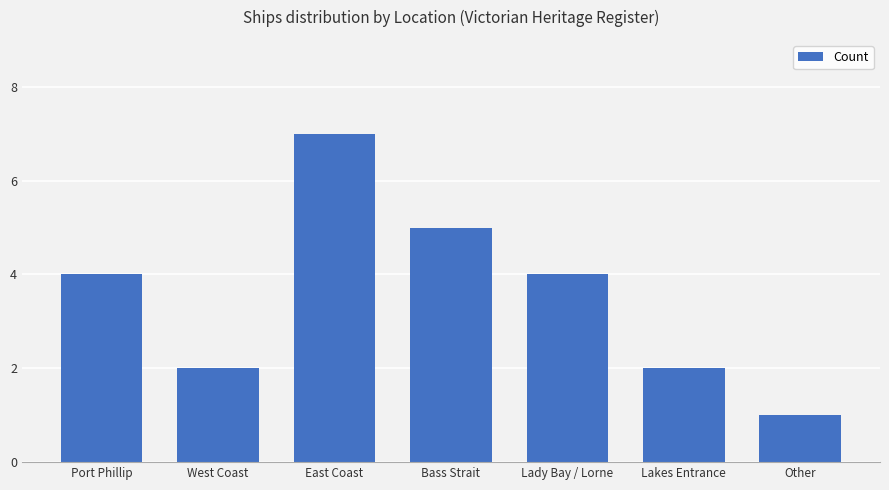

Is it true that the value at Lady Bay / Lorne is 4?

True